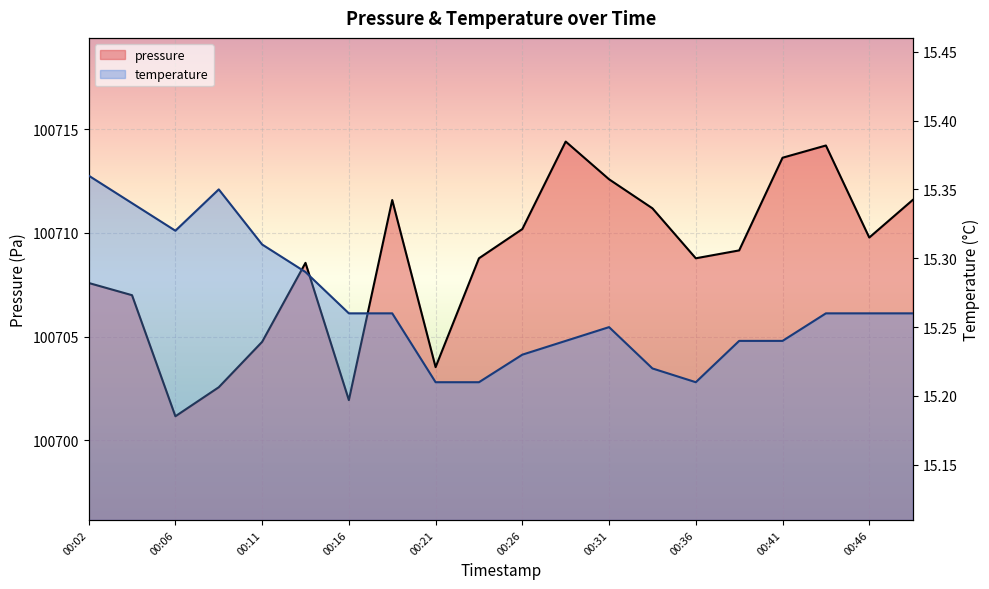

How many data points in pressure are less than 100709?

10